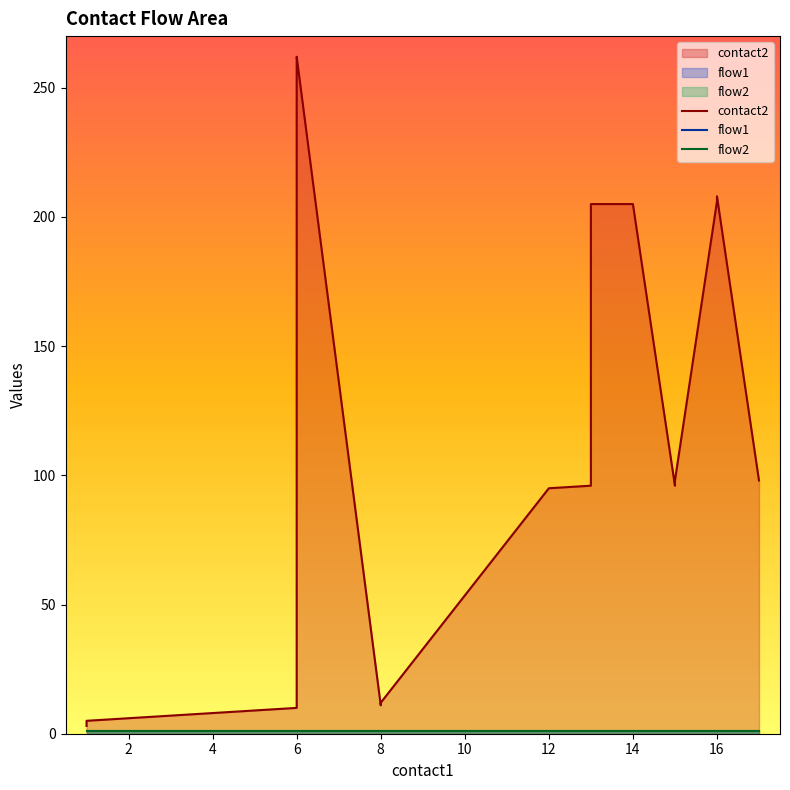

The value of flow2 at 15 is 2. True or false?

False